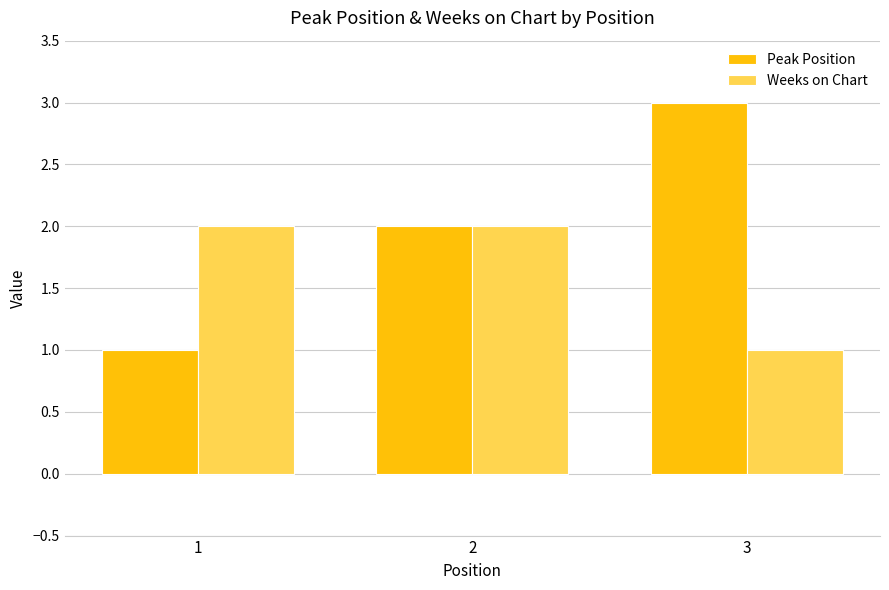

Reading left to right, transcribe all the data shown in this chart.

Peak Position: 1=1	2=2	3=3
Weeks on Chart: 1=2	2=2	3=1